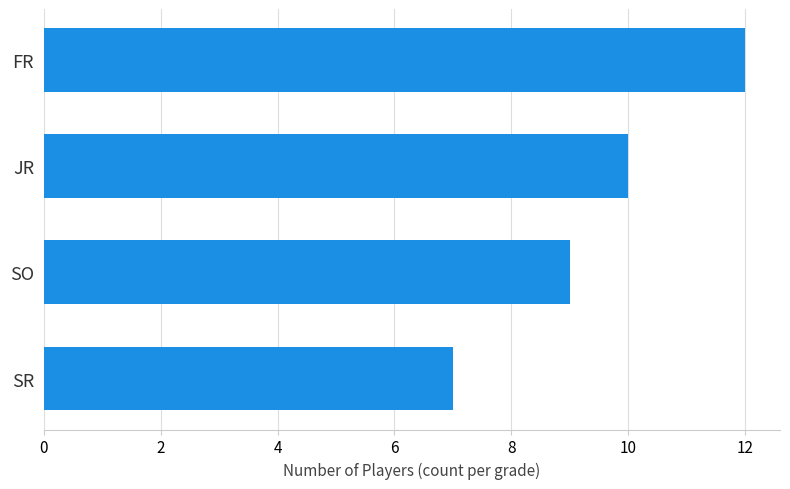

Are the bars horizontal?

Yes